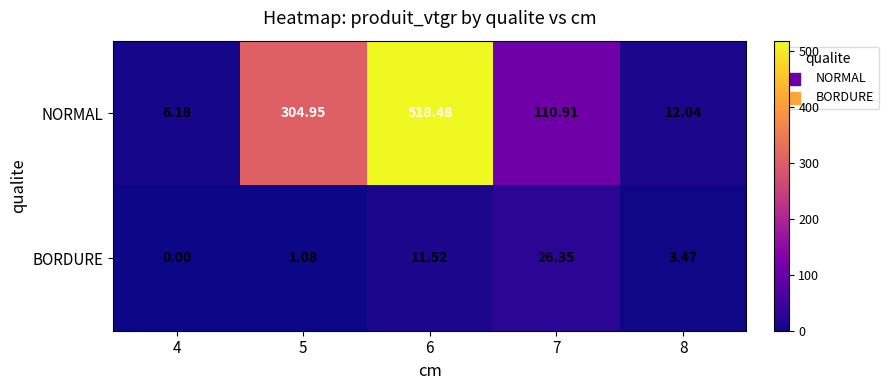

At how many categories does at least one series exceed 256?

2